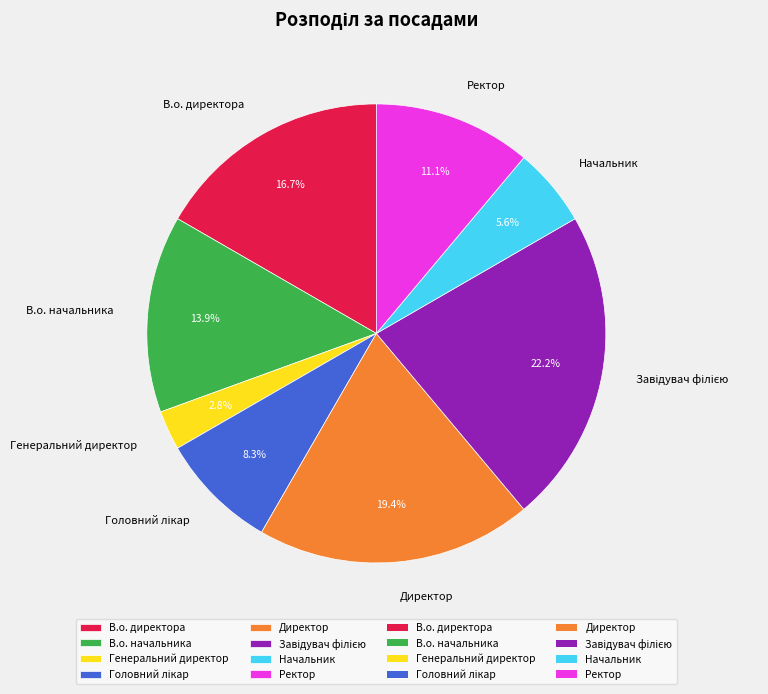

The В.о. директора slice represents 2% of the pie. True or false?

False